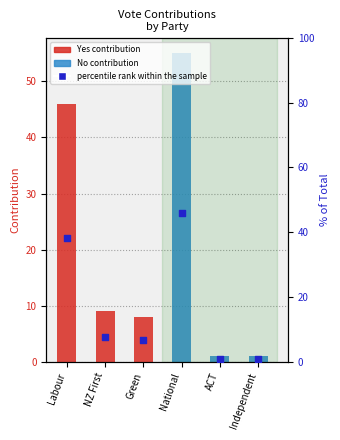

What is the change in value from Labour to Green?

-31.7